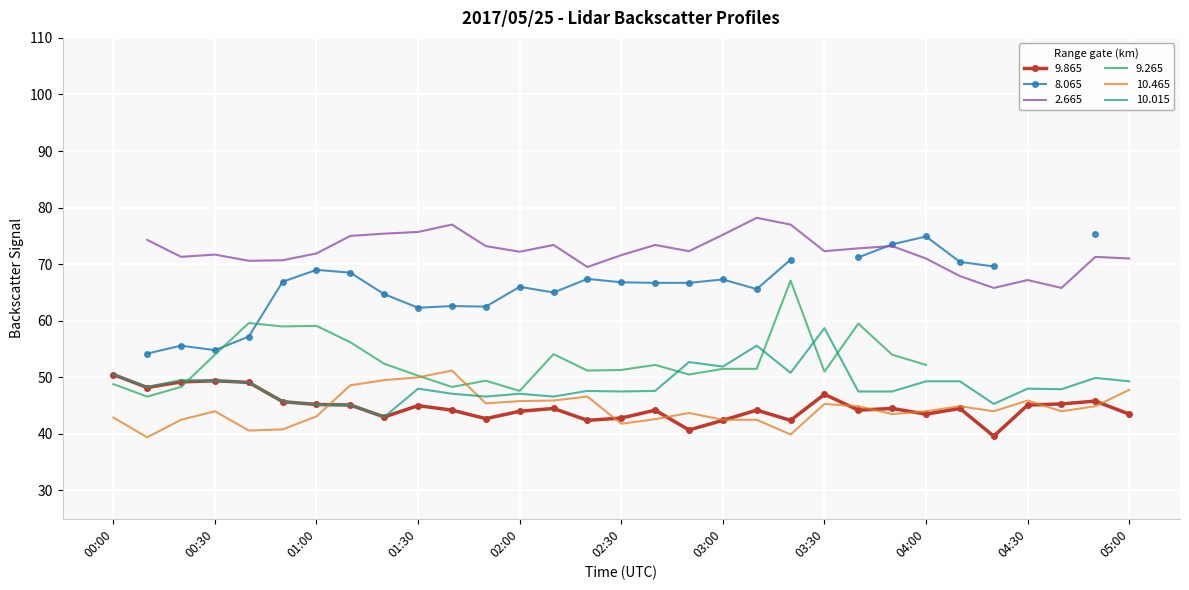

Is it true that 10.015 equals 47.5 at 02:30?

True